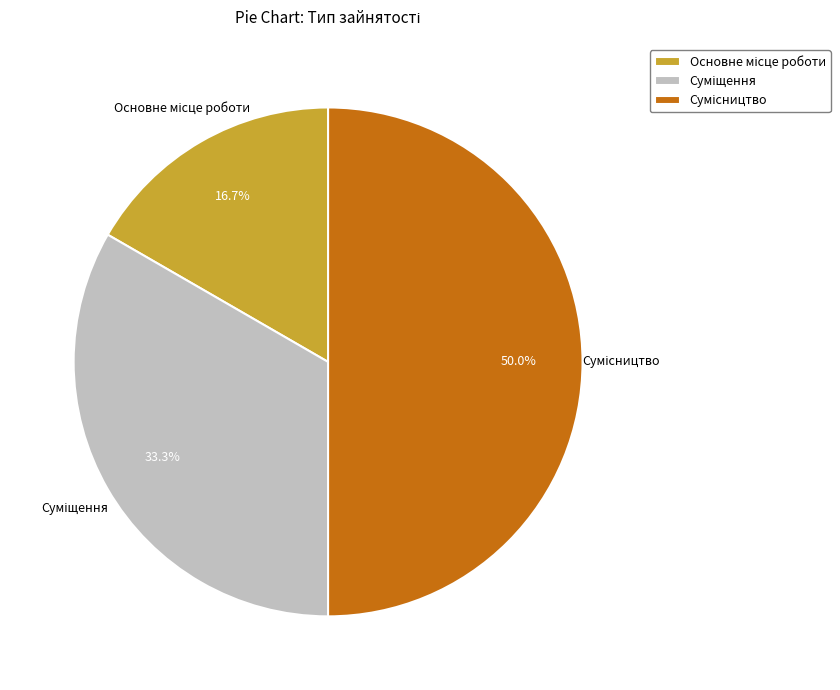

How many segments does this pie chart have?

3